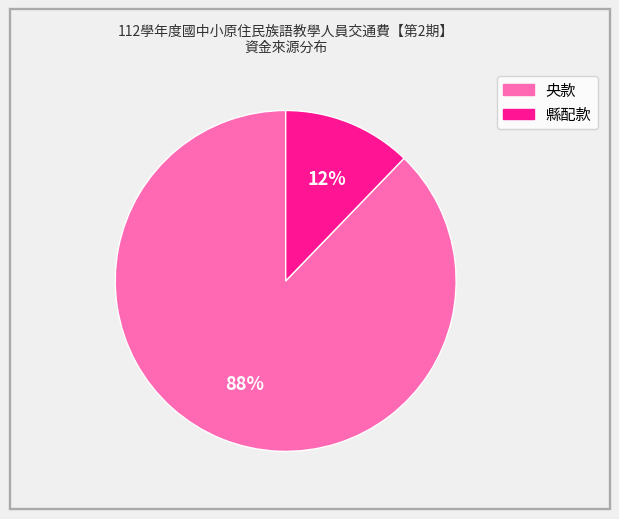

To the nearest percent, what is the average slice percentage?

50%